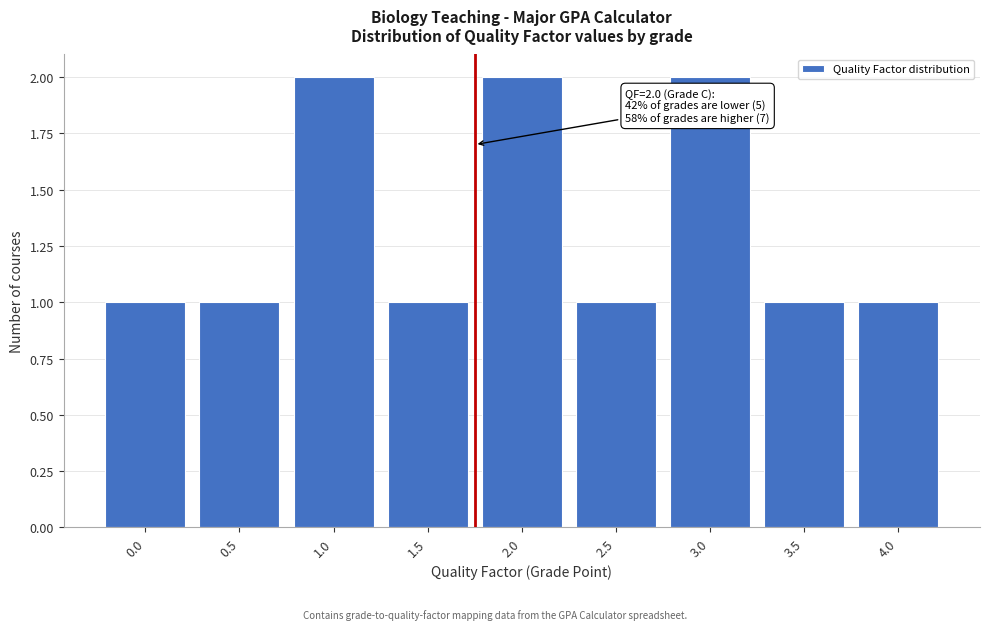

Reading left to right, list all the values displayed in this chart.

1	1	2	1	2	1	2	1	1